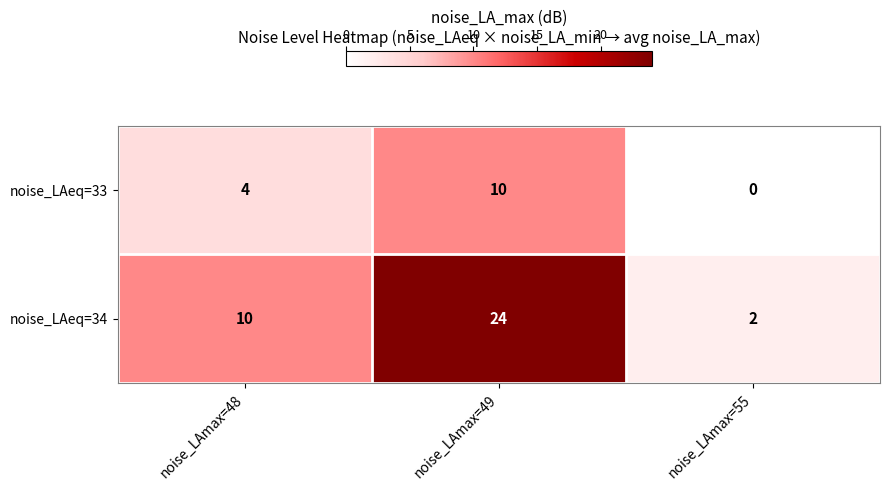

At which category is the sum across all series the highest?

noise_LAmax=49